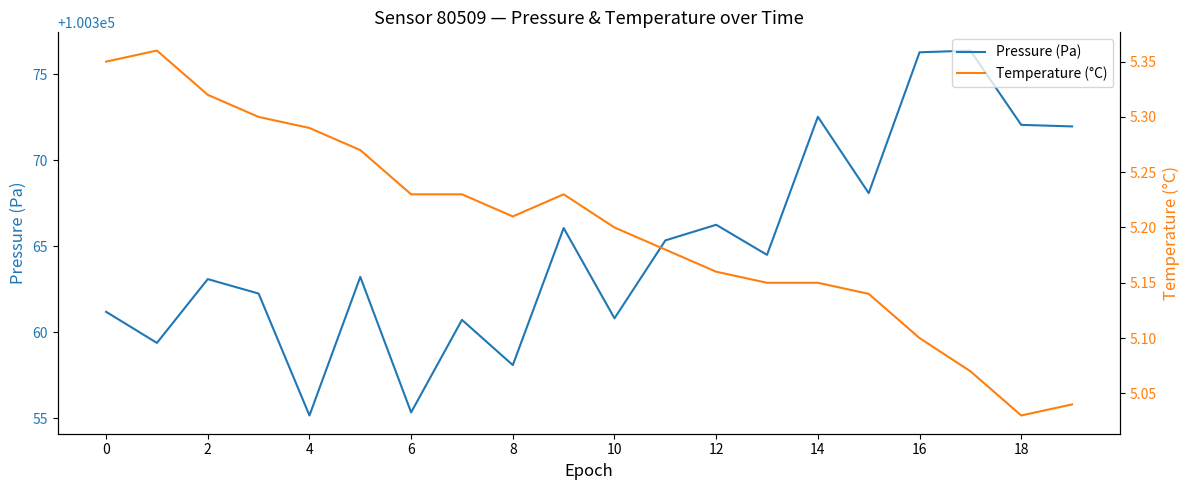

At which label is Pressure (Pa) closest to 100365?

11